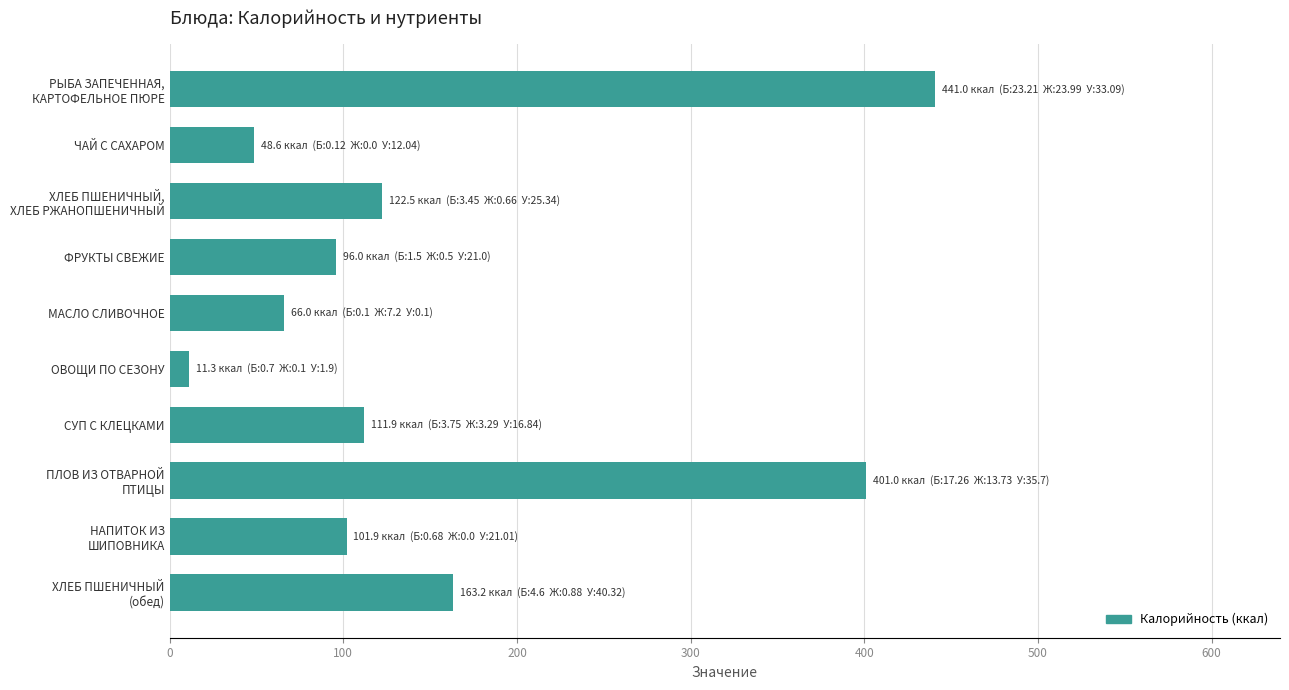

What is the ratio of the value at МАСЛО СЛИВОЧНОЕ to the value at СУП С КЛЕЦКАМИ?

0.6